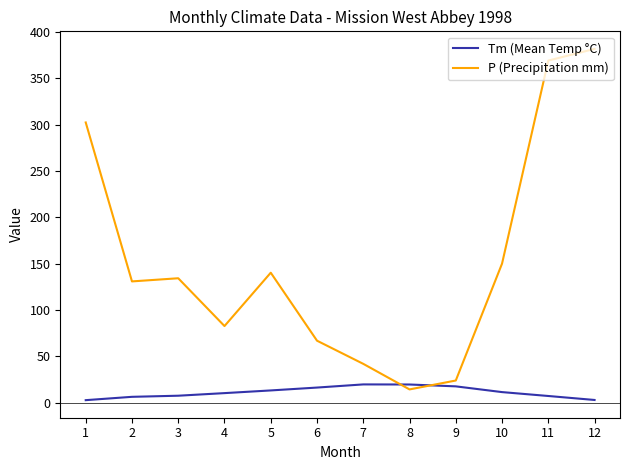

Rank the series by their maximum value, from lowest to highest.

Tm (Mean Temp °C), P (Precipitation mm)